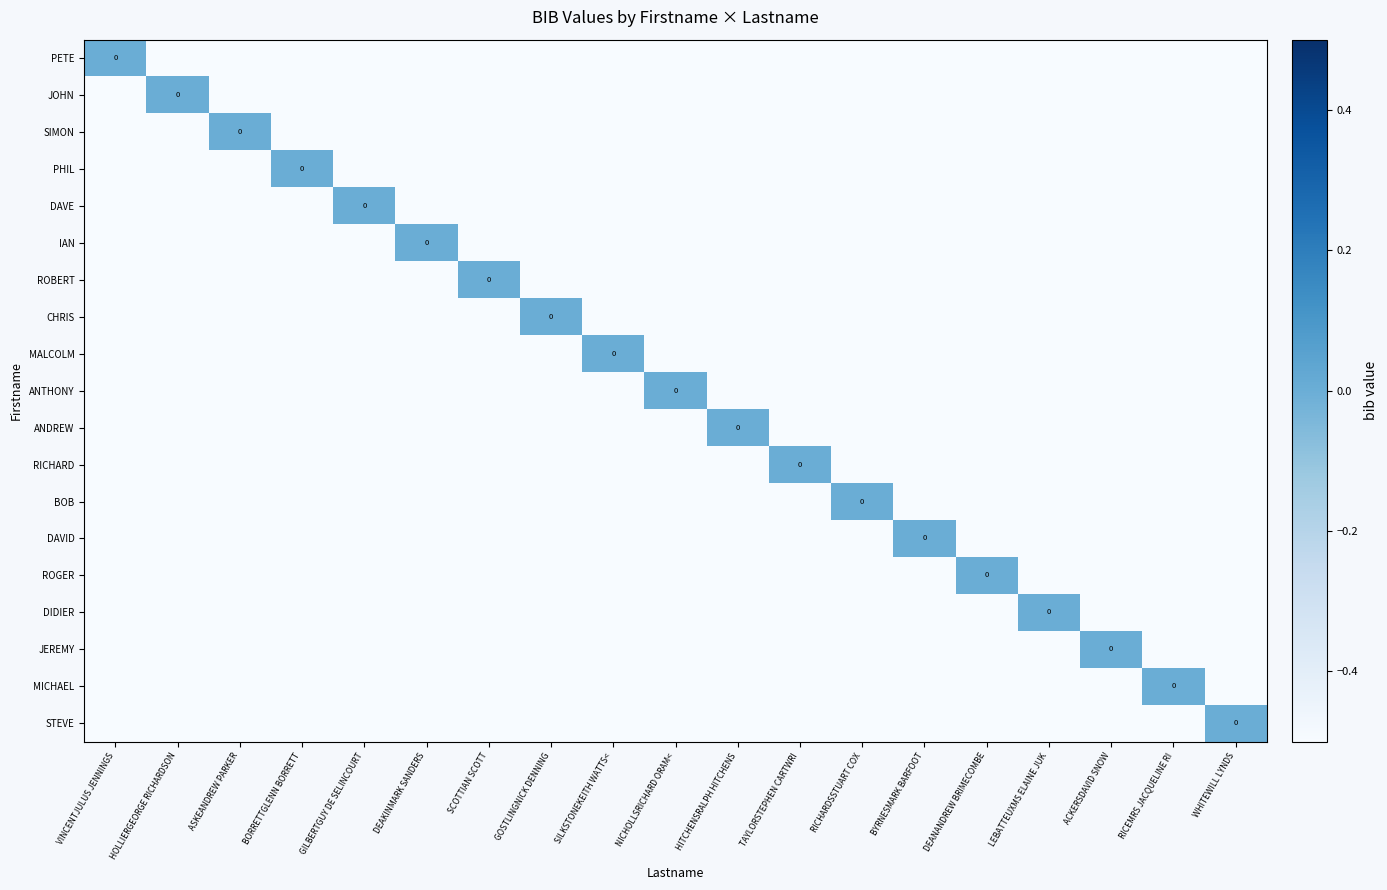

Count the JEREMY values in the range 0 to 1.

1